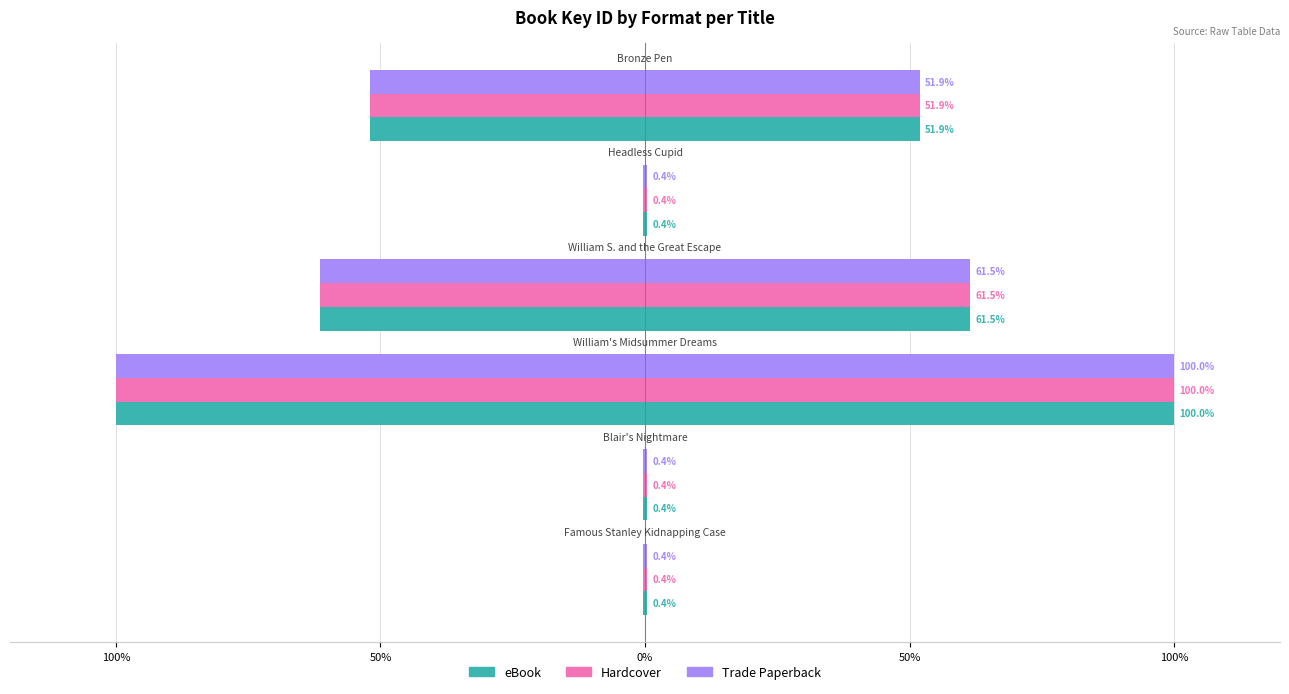

What is the label of the 6th bar from the right?

100%